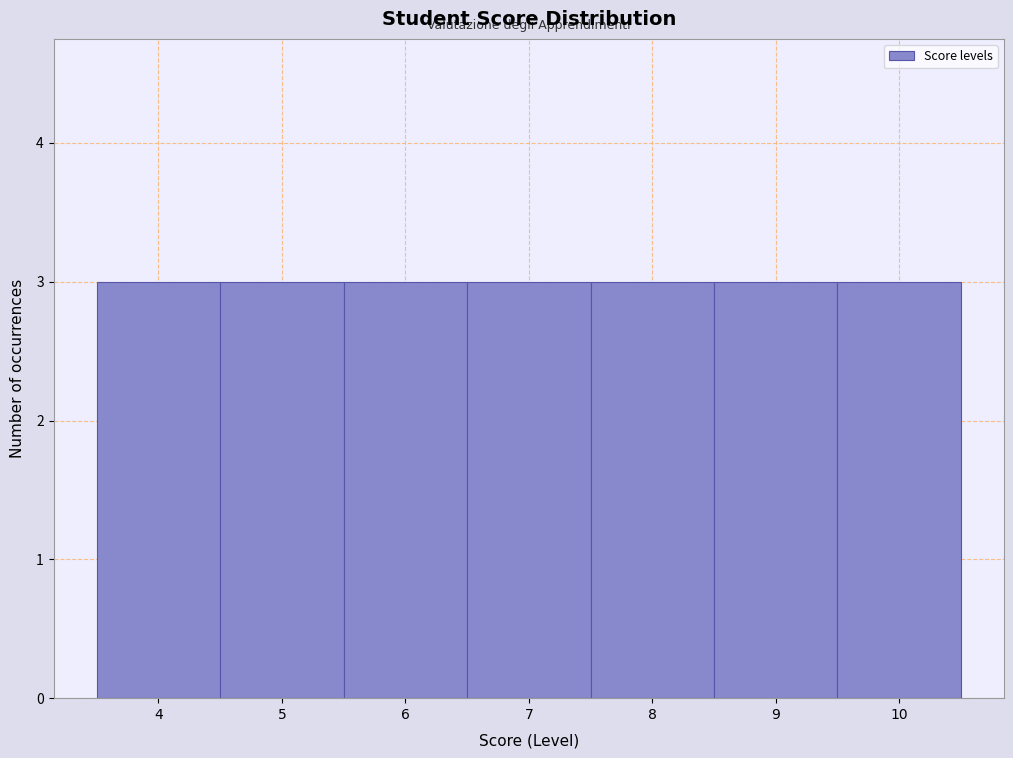

What is the height of the bar covering 4.5 to 5.5 on the x-axis? The values are not printed on the chart, so give them approximately, as read against the axis.

3